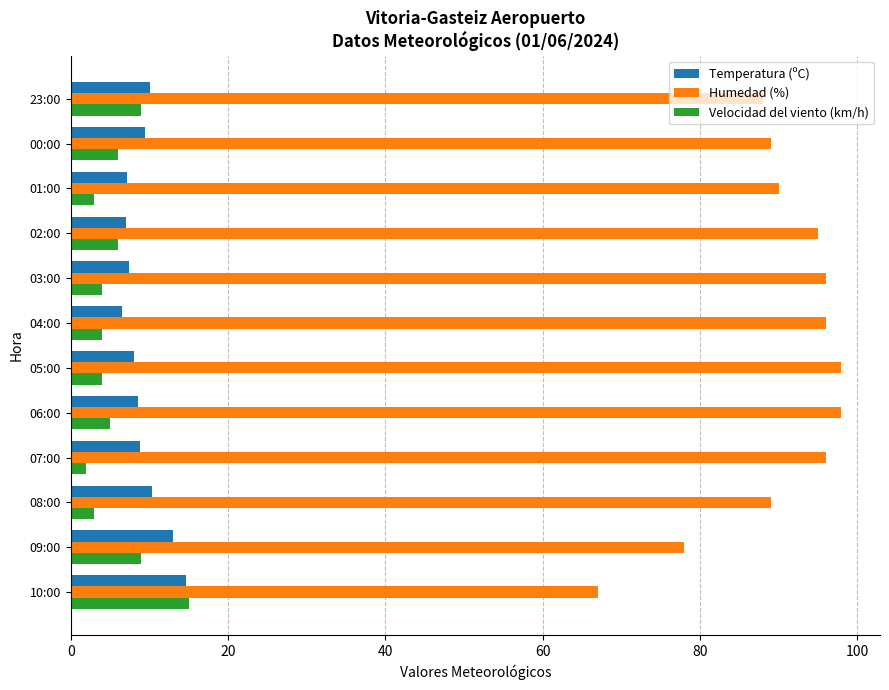

At 01:00, list the series in order from smallest to largest.

Velocidad del viento (km/h), Temperatura (ºC), Humedad (%)